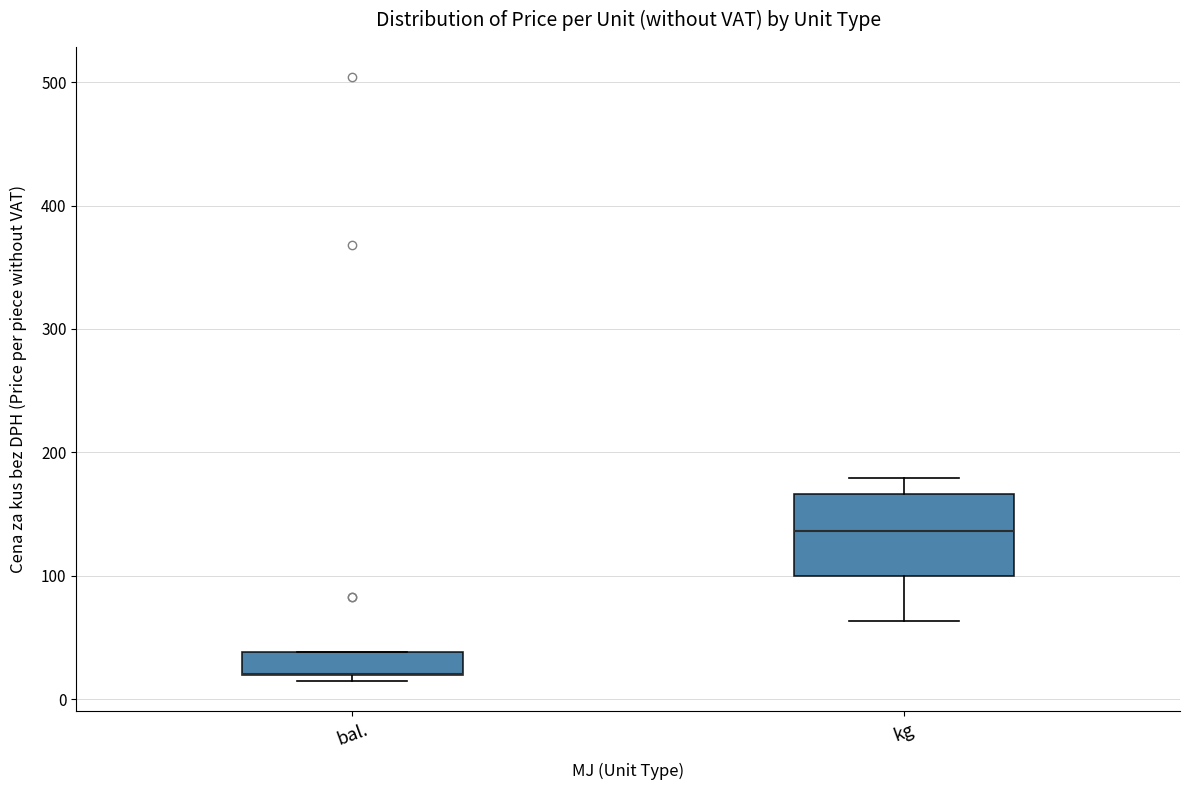

Where is the lower edge of the box for kg on the y-axis? The values are not printed on the chart, so give them approximately, as read against the axis.

100